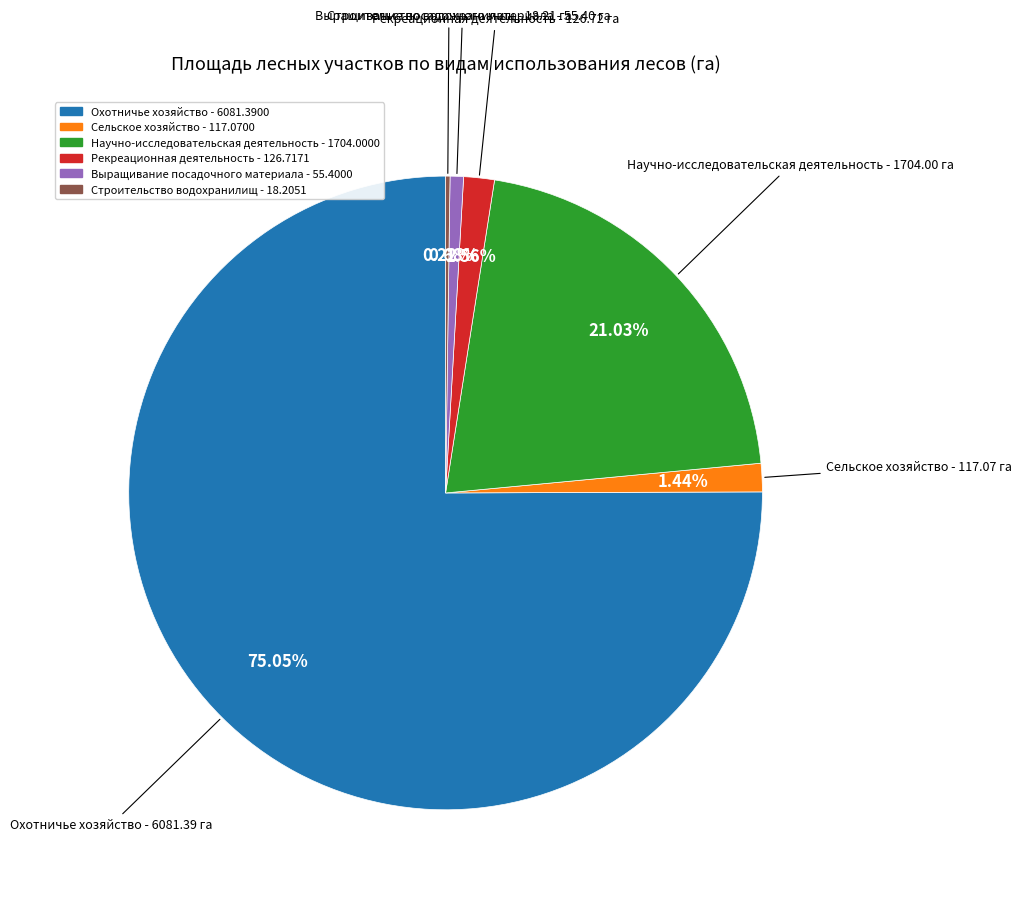

How many segments does this pie chart have?

6